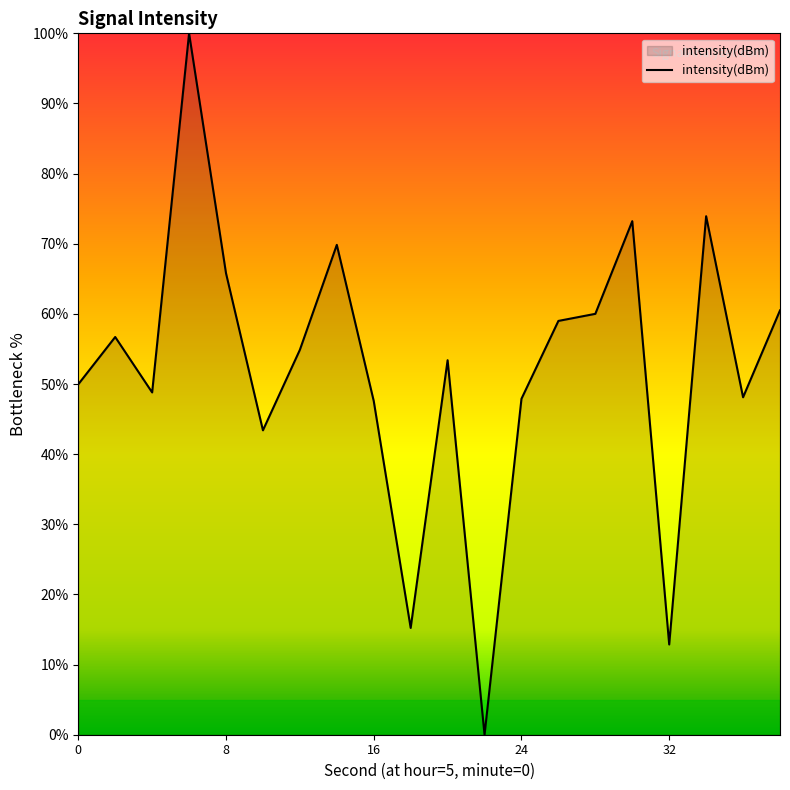

What is the difference between the maximum and minimum values?

100.0